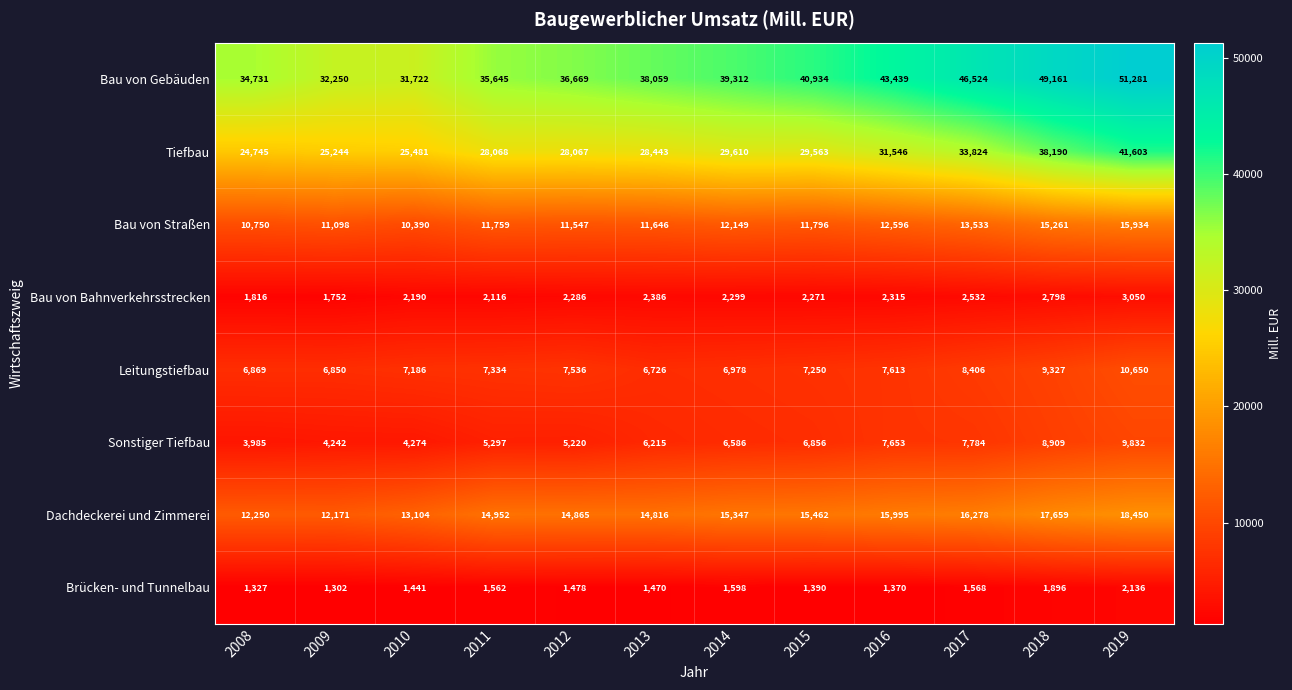

What is the highest value of the Sonstiger Tiefbau series?

9832